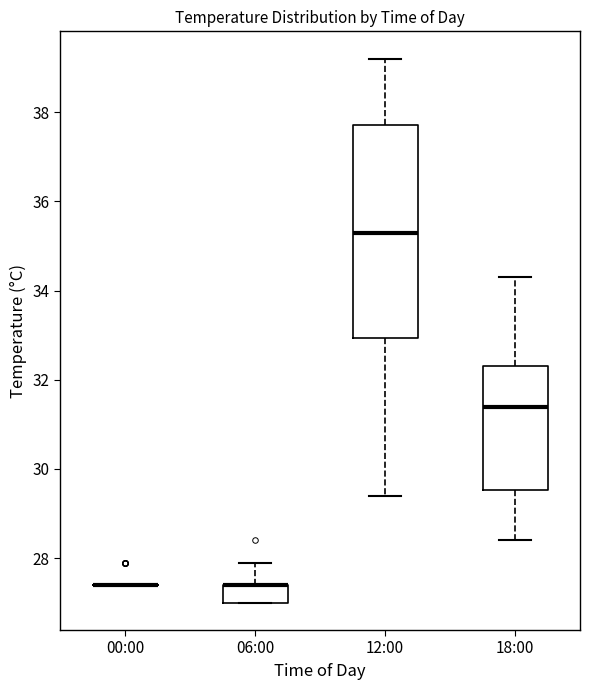

Reading left to right, transcribe this box plot: for each box, give where its median line is, the range the box spans, and where its two whiskers end, as read against the y-axis. The values are not printed on the chart, so give them approximately, as read against the axis.

00:00: box collapsed to a line at 27.4, whiskers 27.4 to 27.4
06:00: median 27.4 (drawn on the box's upper edge), box 27.0 to 27.4, whiskers 27.0 to 28.0
12:00: median 35.4, box 33.0 to 37.8, whiskers 29.4 to 39.2
18:00: median 31.4, box 29.6 to 32.4, whiskers 28.4 to 34.4